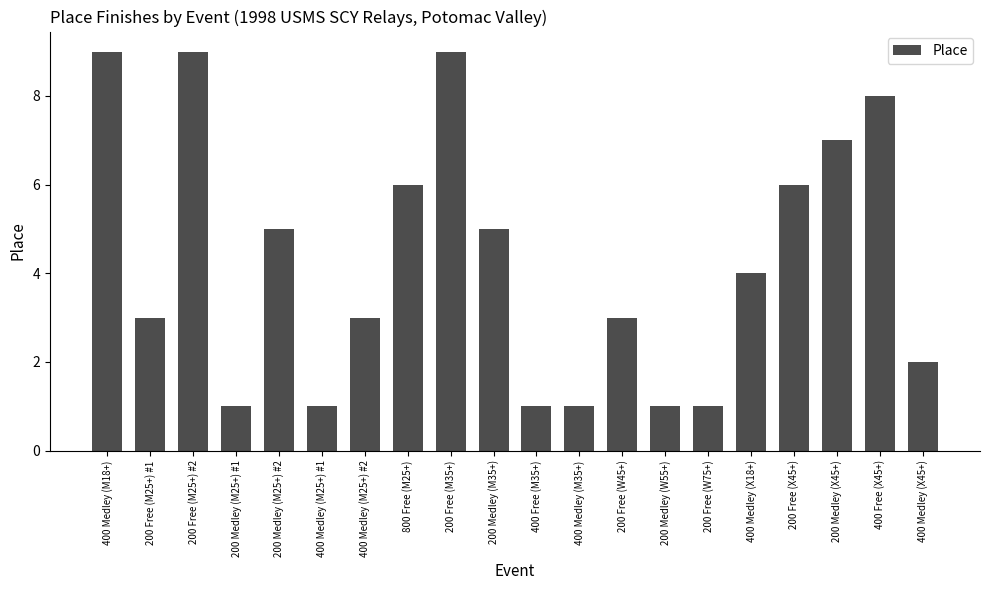

Reading left to right, transcribe all the data shown in this chart.

9	3	9	1	5	1	3	6	9	5	1	1	3	1	1	4	6	7	8	2